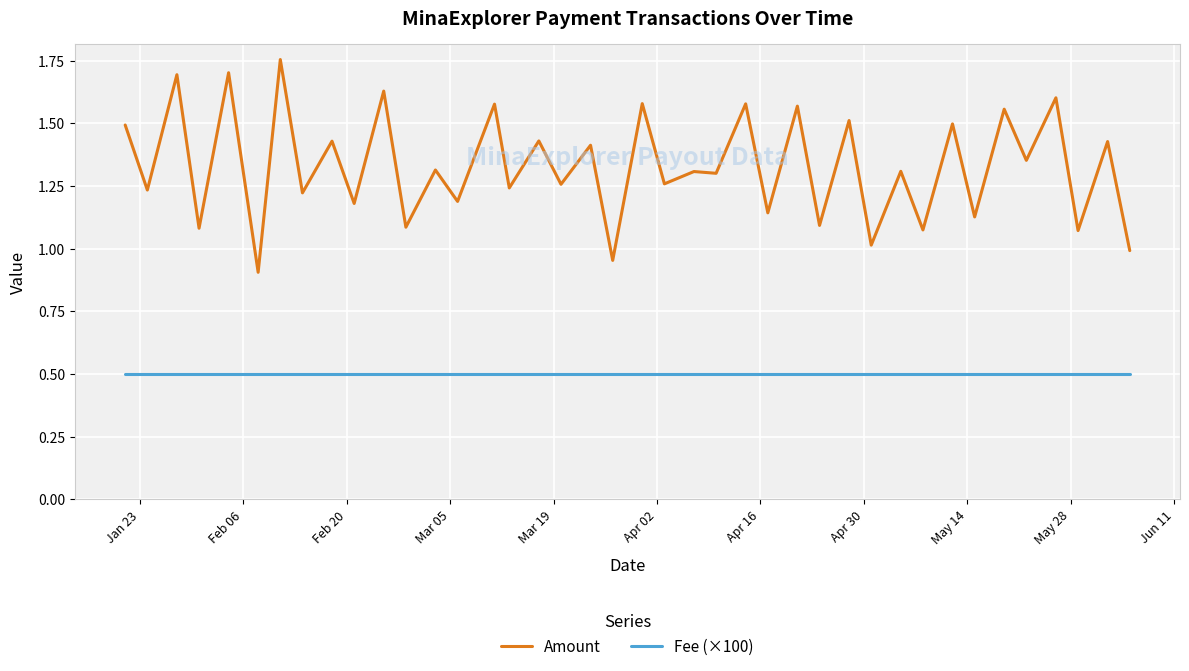

What is the difference between the maximum and minimum values in the Amount series?

0.8